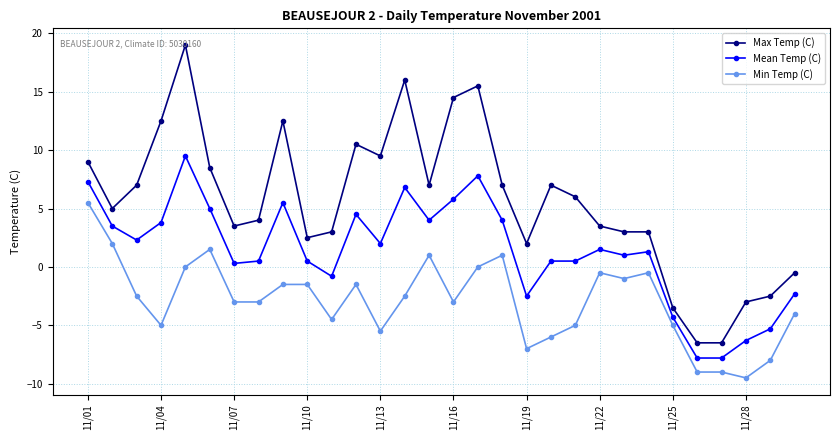

What is the maximum value for Mean Temp (C)?

9.5